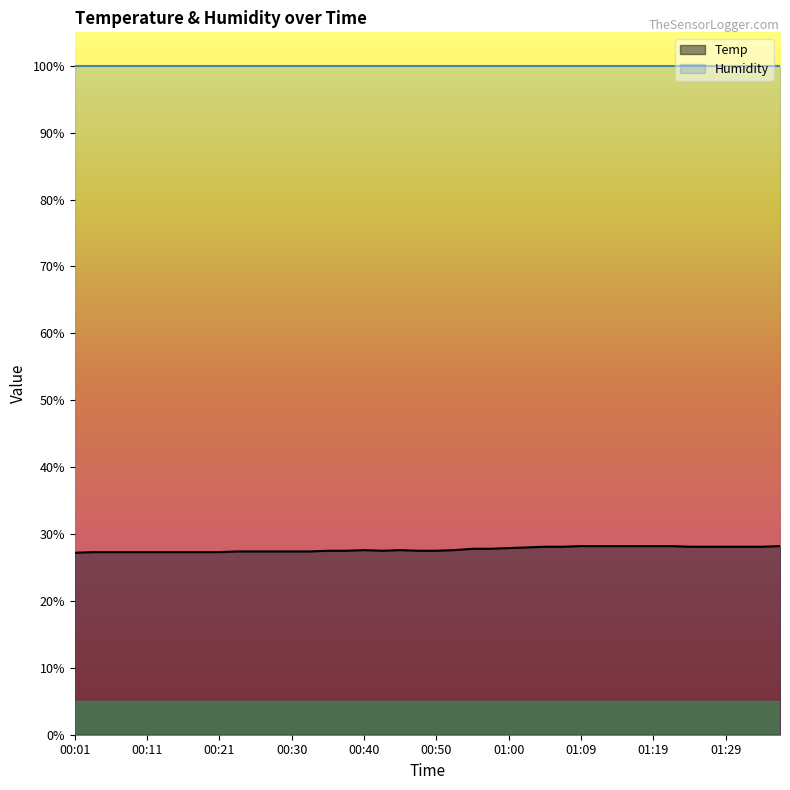

Approximately how many times larger is the value at 00:52 compared to 00:01?

1.0